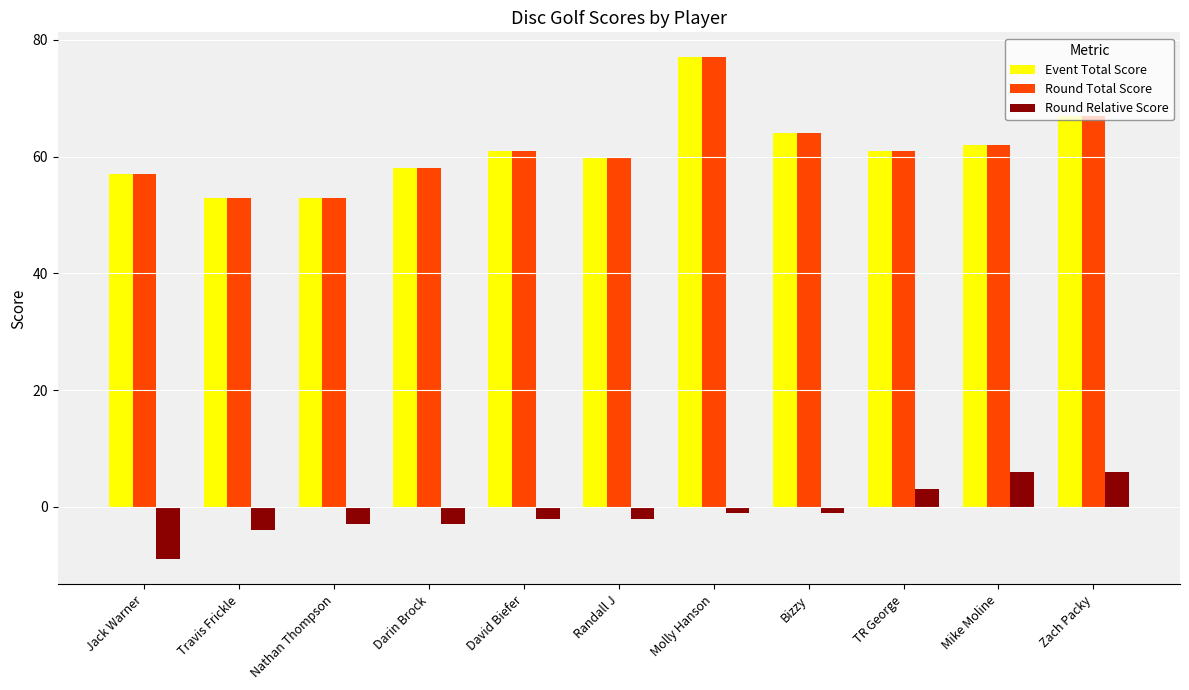

At which label does Round Relative Score reach its minimum?

Jack Warner